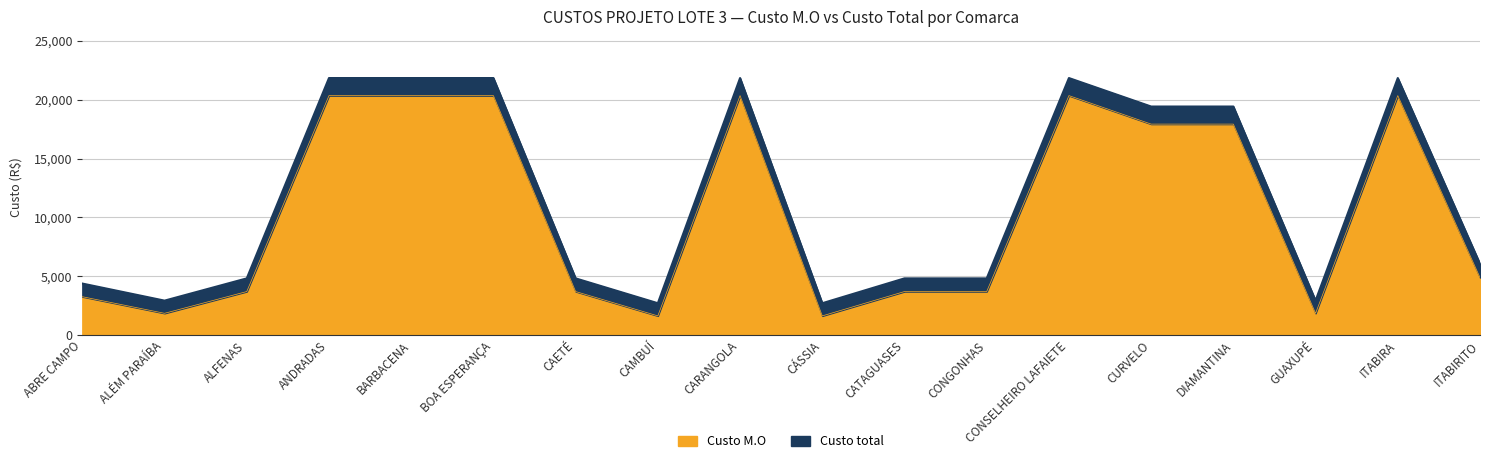

Reading right to left, list all the values displayed in this chart.

Custo M.O: ITABIRITO=4888.3	ITABIRA=20343.7	GUAXUPÉ=1849.4	DIAMANTINA=17923.7	CURVELO=17923.7	CONSELHEIRO LAFAIETE=20343.7	CONGONHAS=3698.9	CATAGUASES=3698.9	CÁSSIA=1629.4	CARANGOLA=20343.7	CAMBUÍ=1629.4	CAETÉ=3698.9	BOA ESPERANÇA=20343.7	BARBACENA=20343.7	ANDRADAS=20343.7	ALFENAS=3698.9	ALÉM PARAÍBA=1849.4	ABRE CAMPO=3258.9
Custo total: ITABIRITO=6048.0	ITABIRA=21836.2	GUAXUPÉ=2925.9	DIAMANTINA=19416.2	CURVELO=19416.2	CONSELHEIRO LAFAIETE=21836.2	CONGONHAS=4816.9	CATAGUASES=4816.9	CÁSSIA=2705.9	CARANGOLA=21836.2	CAMBUÍ=2705.9	CAETÉ=4816.9	BOA ESPERANÇA=21836.2	BARBACENA=21836.2	ANDRADAS=21836.2	ALFENAS=4816.9	ALÉM PARAÍBA=2925.9	ABRE CAMPO=4376.9